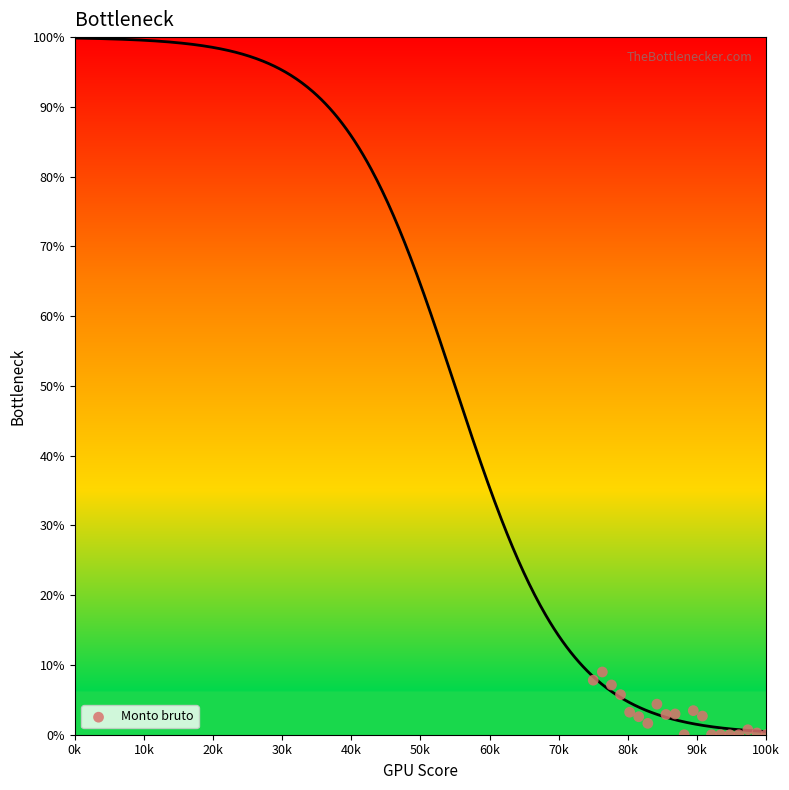

What is the range of Y values (max minus min)?

9.0